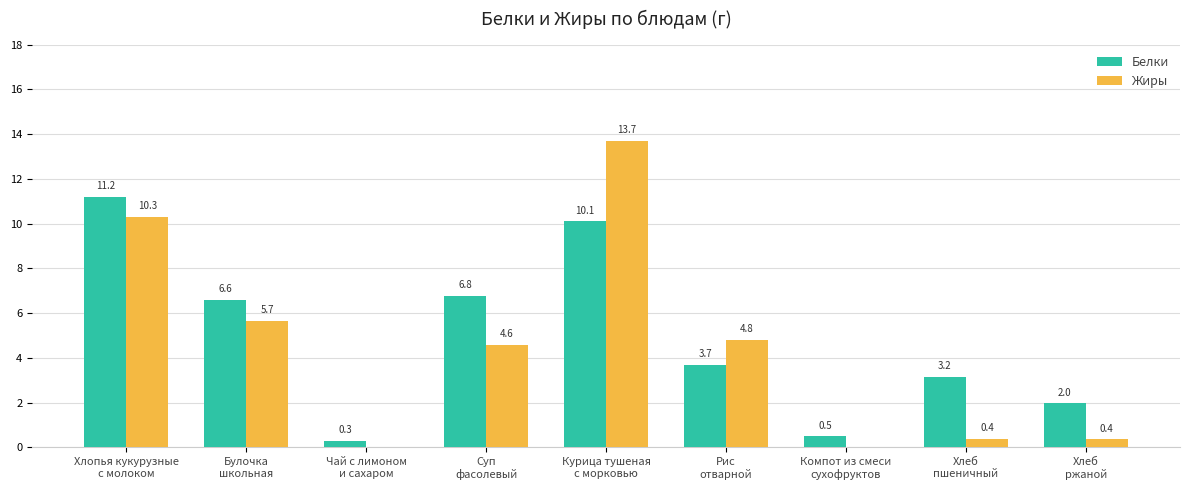

Which series has the largest total across all categories?

Белки